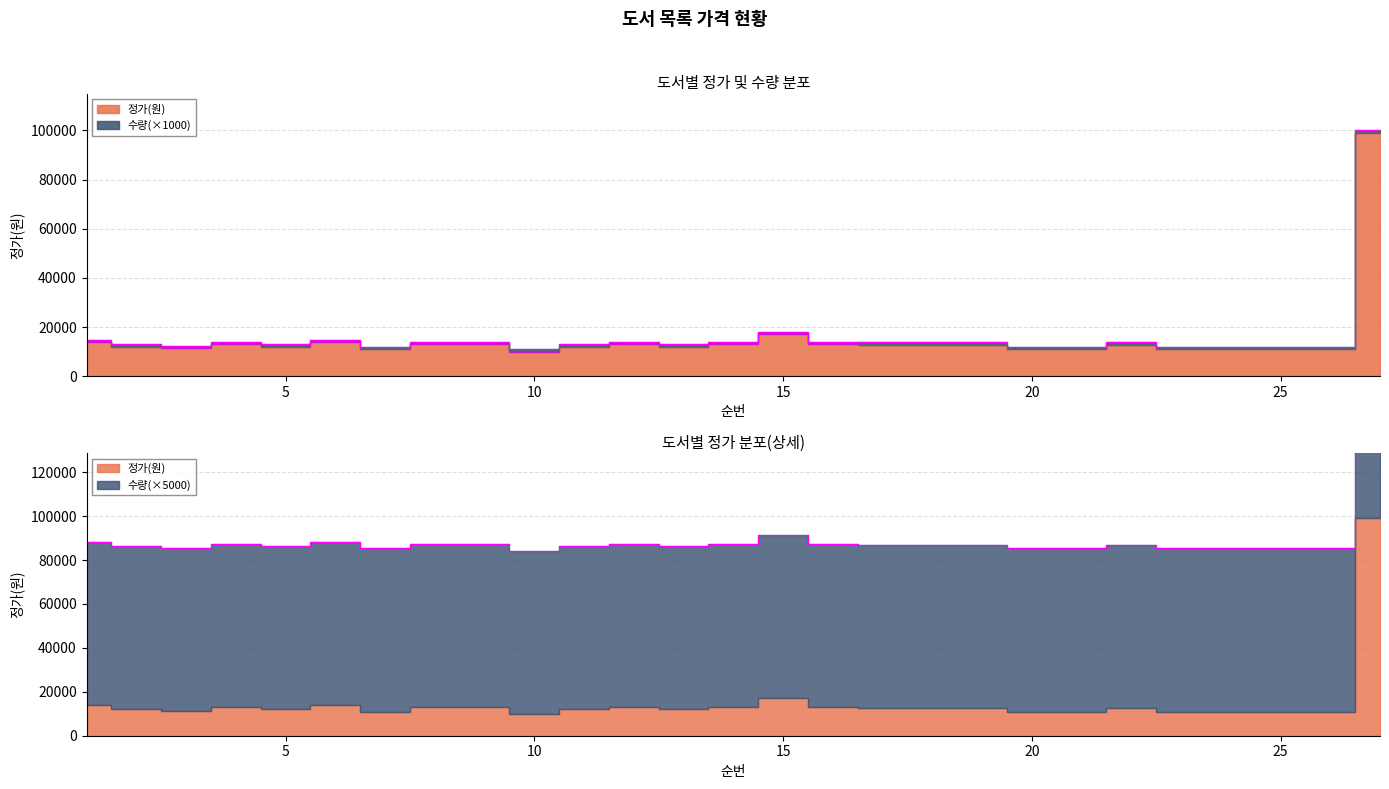

Rank the categories by value from lowest to highest.

10, 7, 20, 21, 23, 24, 25, 26, 3, 2, 5, 11, 13, 17, 18, 19, 22, 4, 8, 9, 12, 14, 16, 1, 6, 15, 27